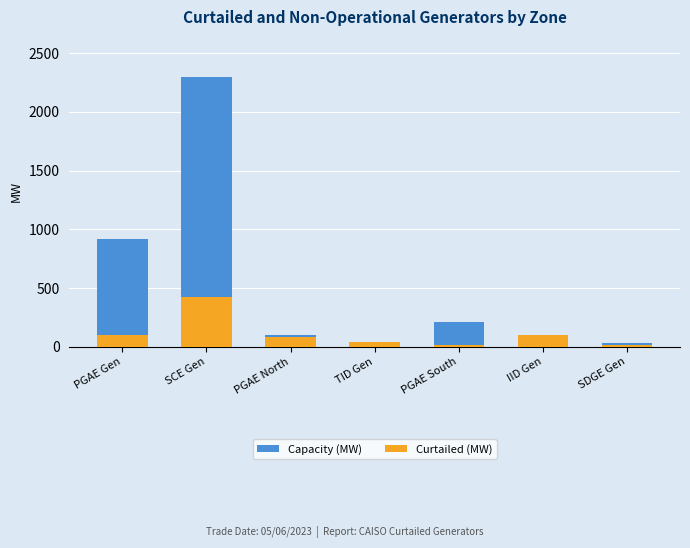

Which category has the lowest value across all series?

SDGE Gen